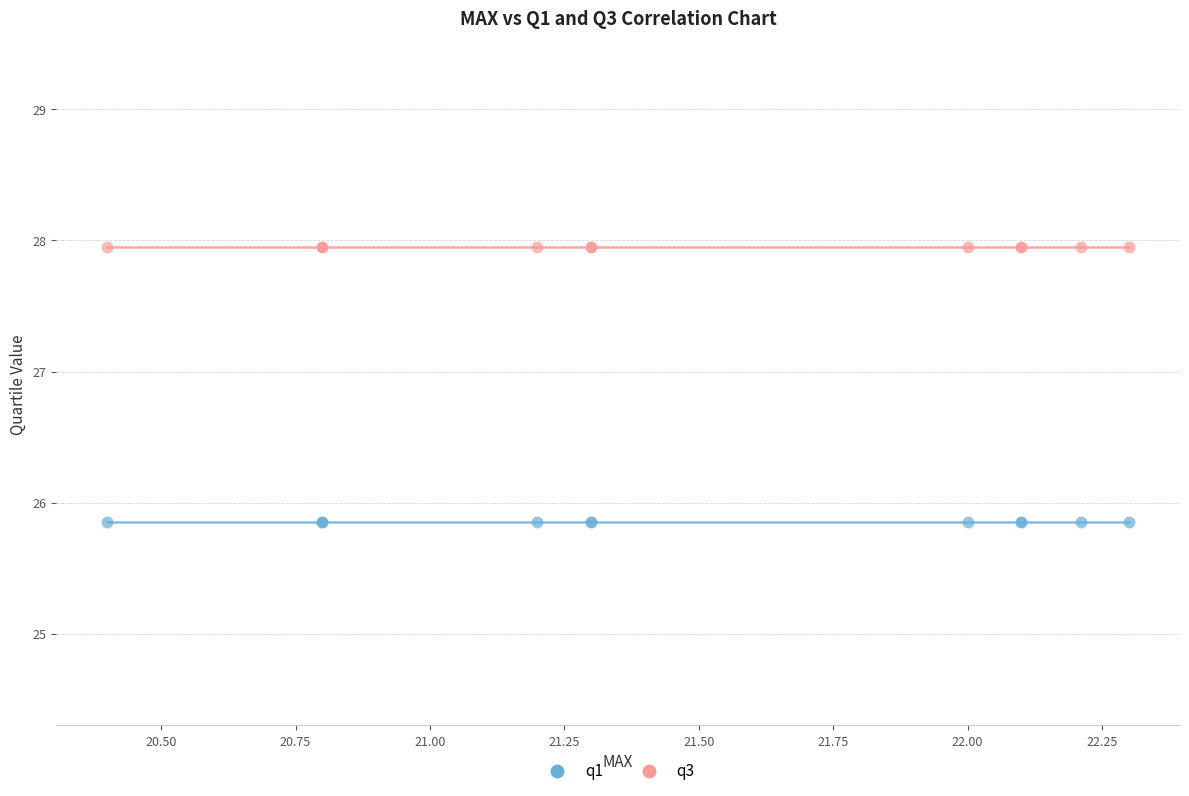

Which series contains the highest Y value?

q3